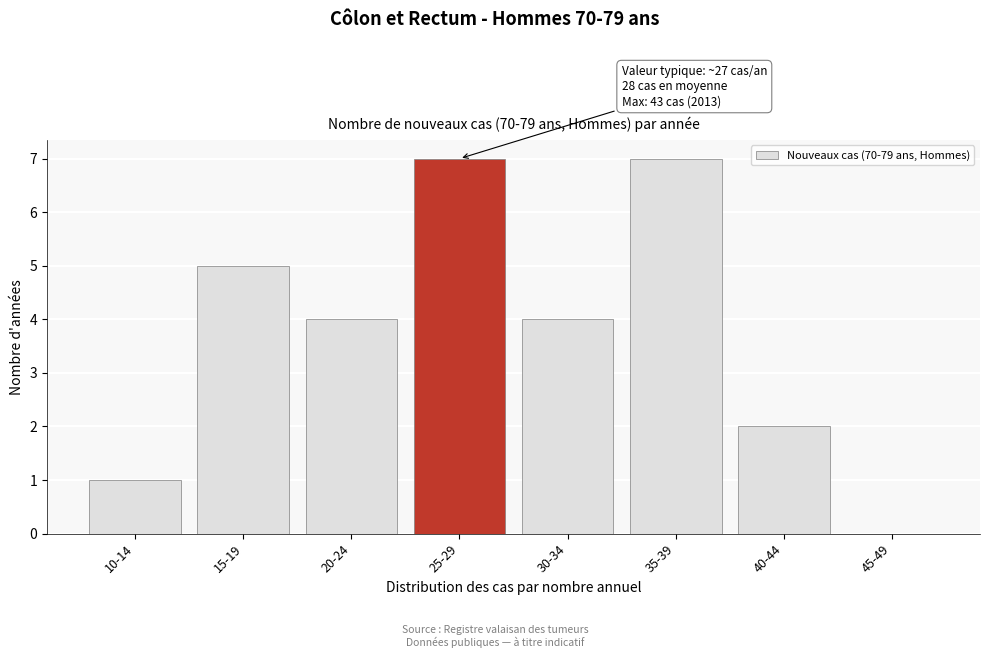

Reading left to right, list all the values displayed in this chart.

10-14=1	15-19=5	20-24=4	25-29=7	30-34=4	35-39=7	40-44=2	45-49=0